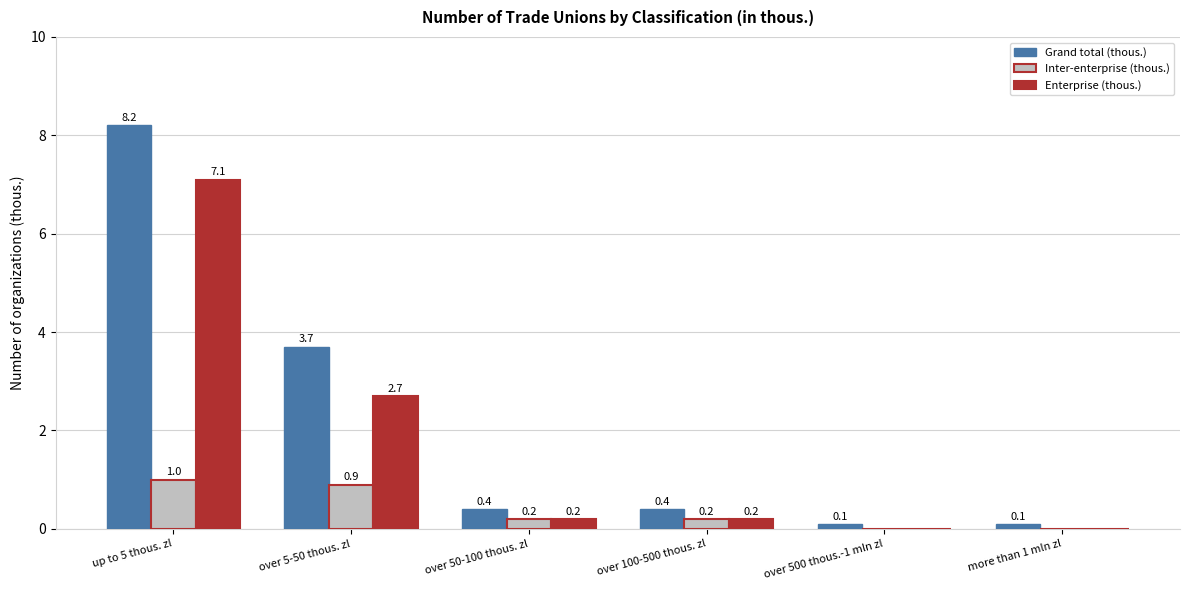

The value of Enterprise (thous.) at up to 5 thous. zl is 7.1. True or false?

True